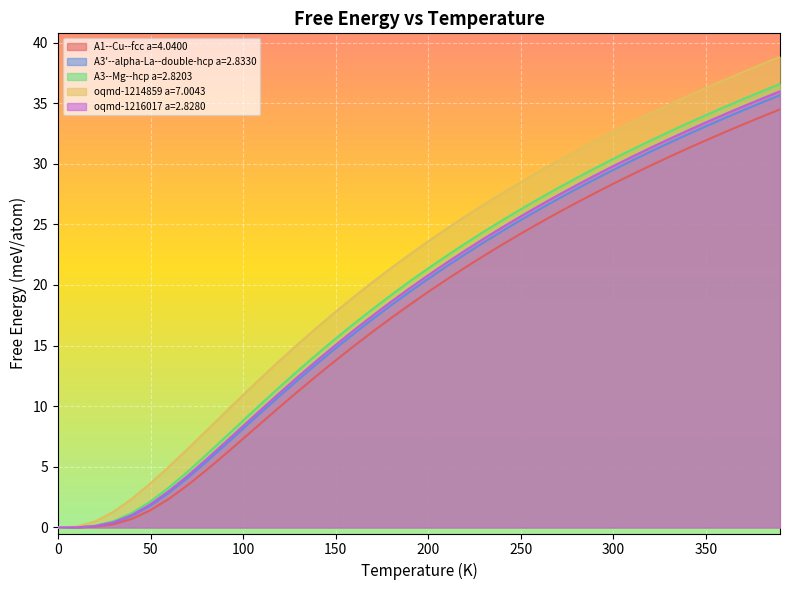

What is the label of the 8th point from the right?

320.0